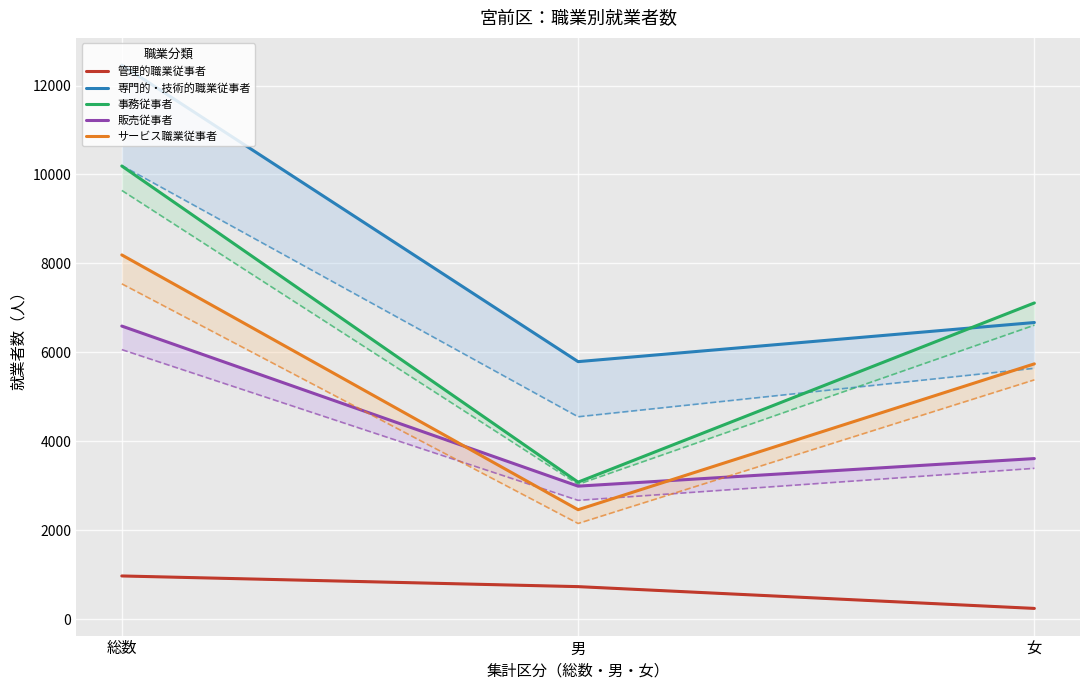

What is the sum of the 事務従事者 values at 総数 and 女?

17300